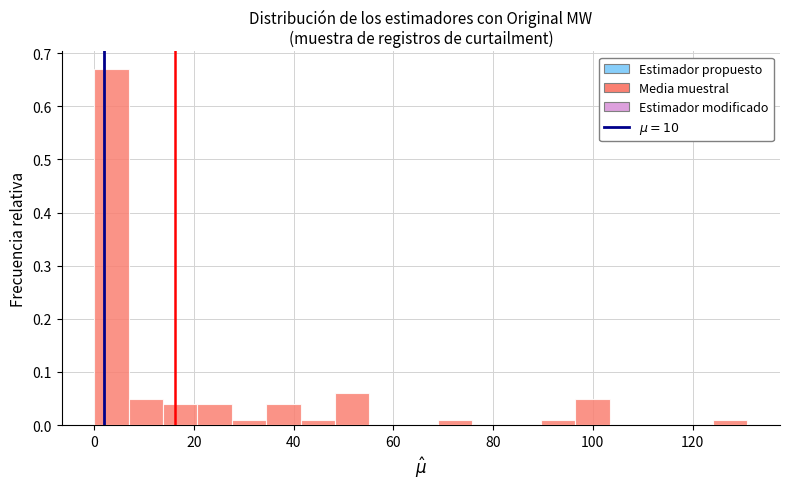

Read against the x-axis, roughly where is the centre of the tallest bar?

4